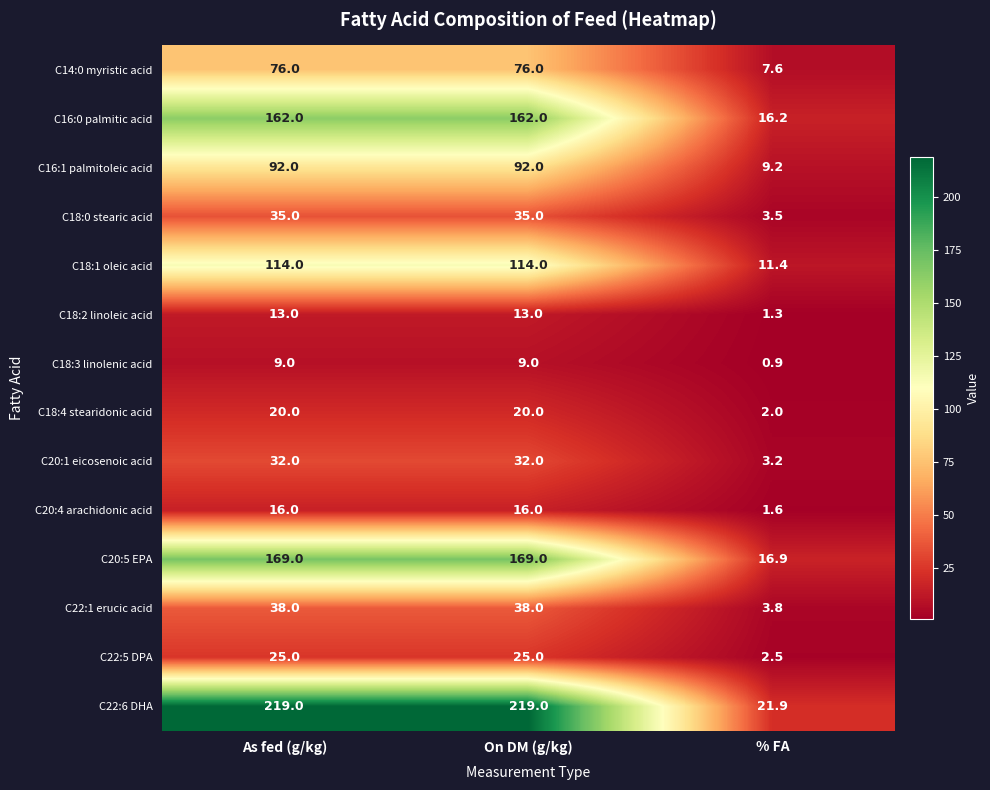

Which series has the largest range (max minus min)?

C22:6 DHA